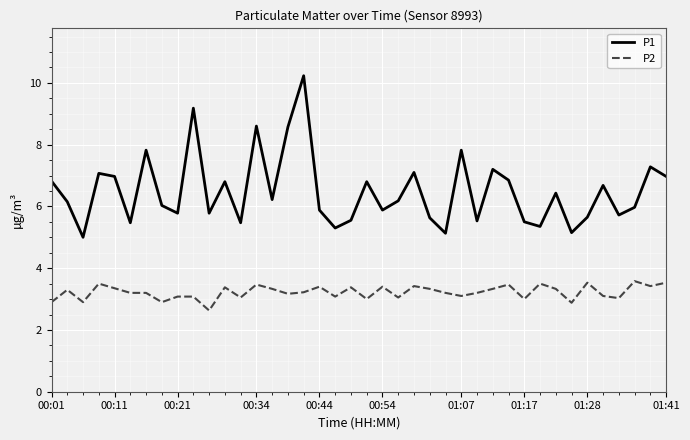

Which series has the largest total across all categories?

P1